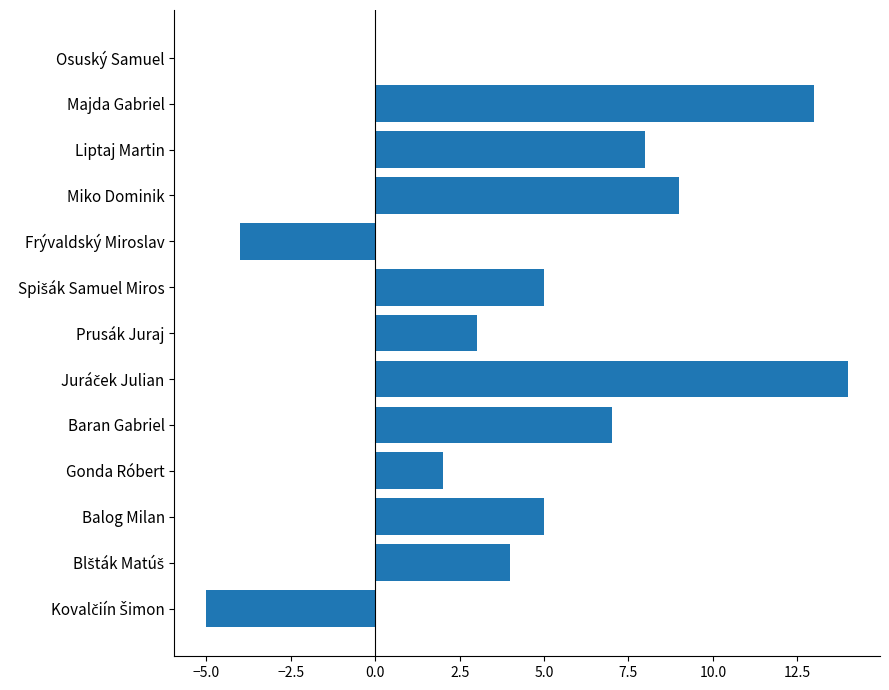

Approximately how many times larger is the value at Majda Gabriel compared to Prusák Juraj?

4.3